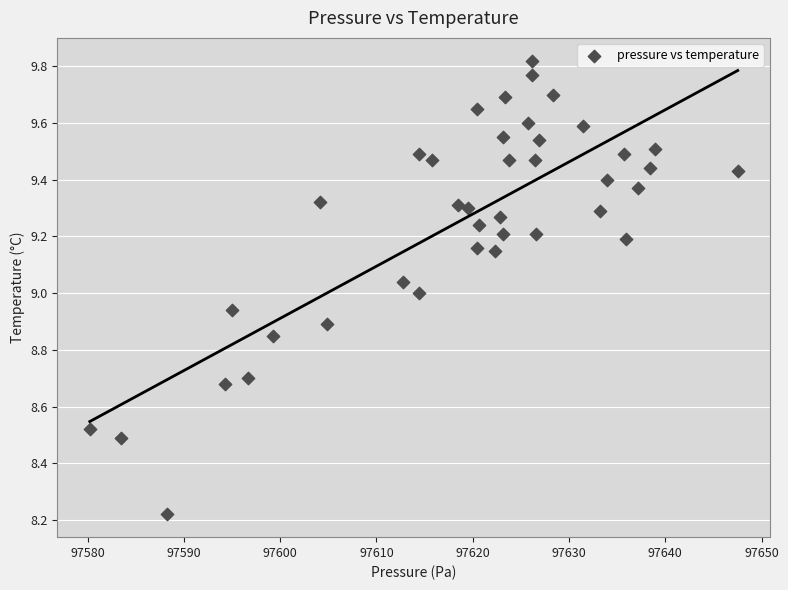

What is the range of X values (max minus min)?

67.3